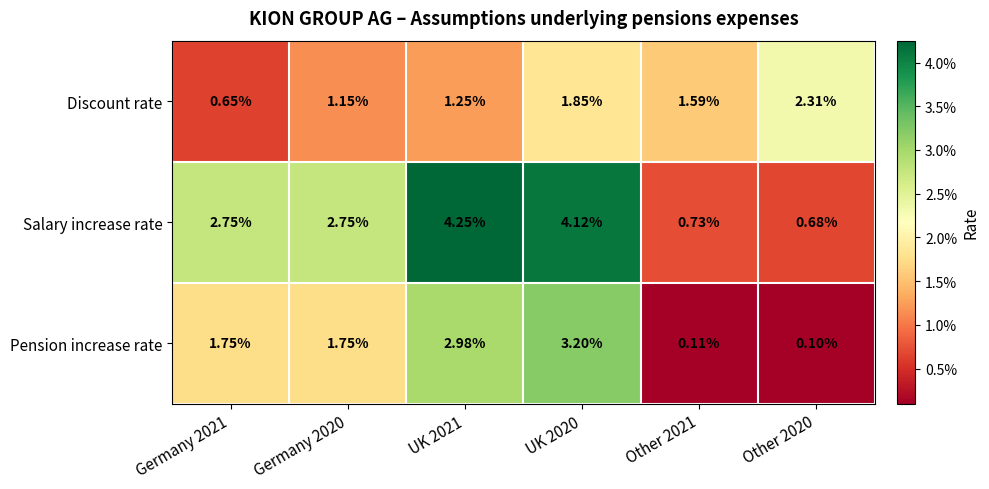

Which series has the largest range (max minus min)?

Salary increase rate